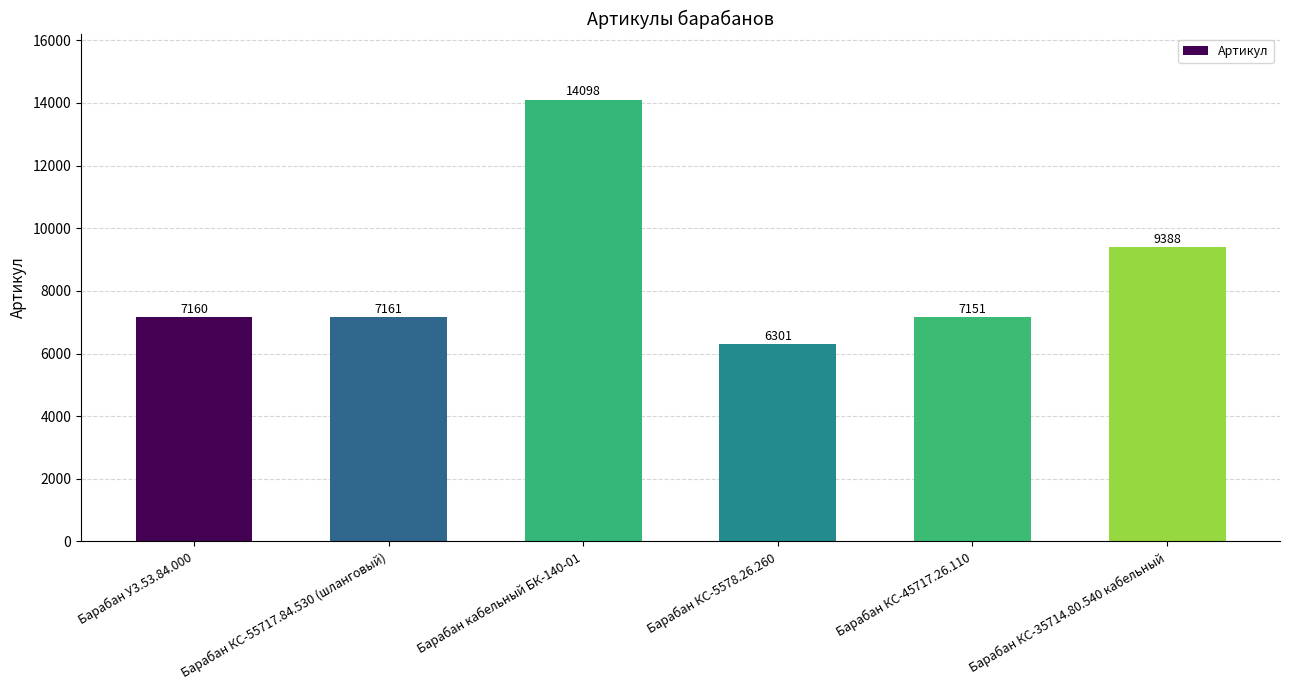

What is the average value?

8543